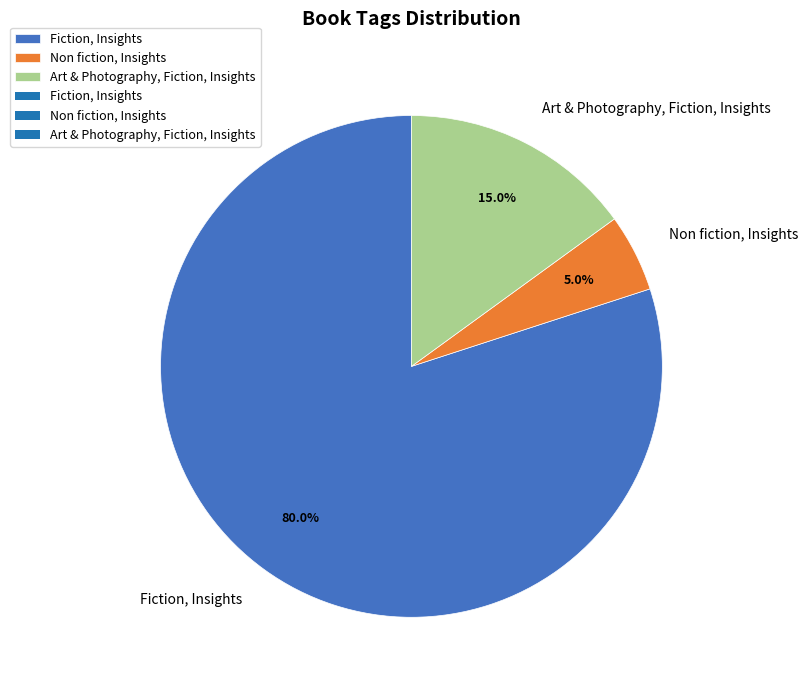

Which category has the biggest portion of the pie?

Fiction, Insights